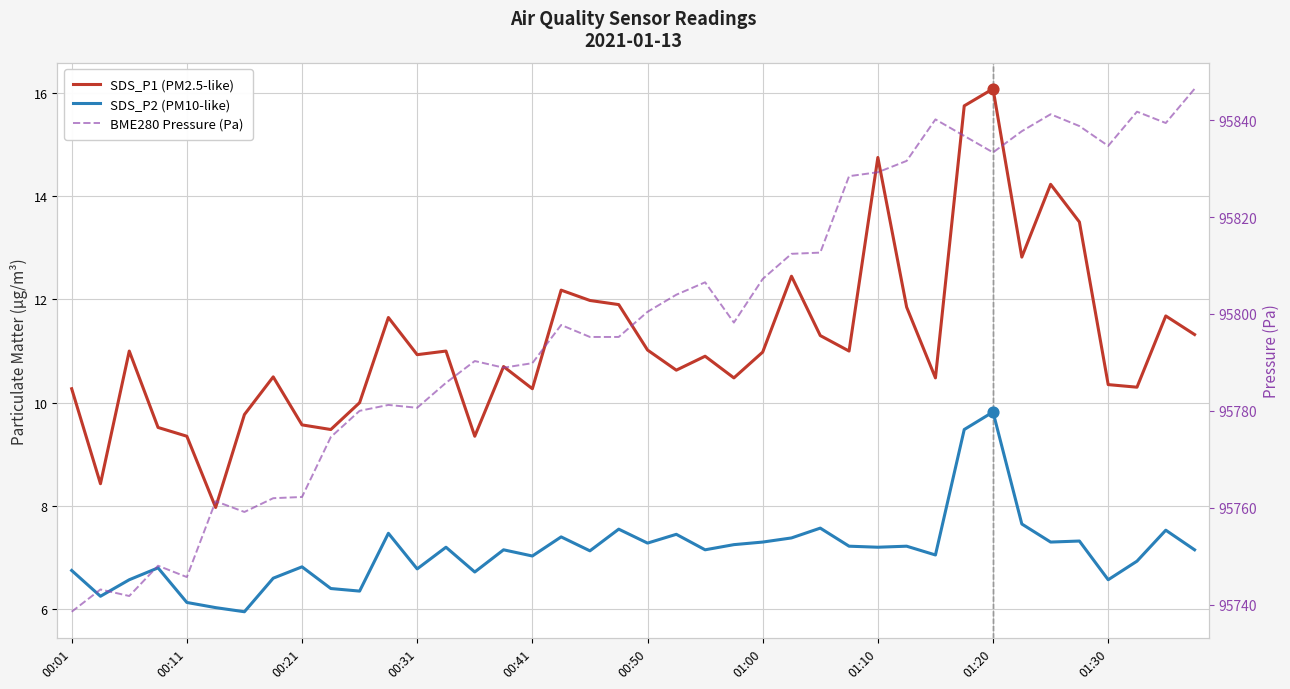

Which series reaches the maximum Y coordinate?

BME280 Pressure (Pa)